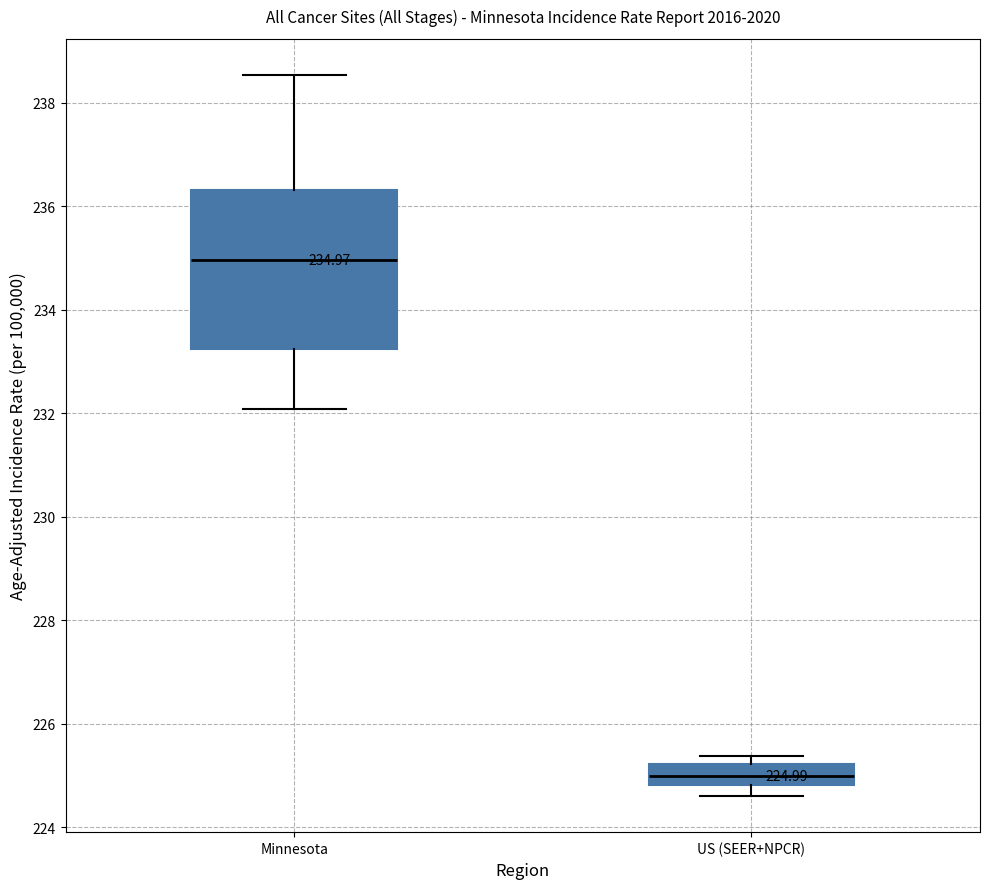

Comparing the boxes themselves (not the whiskers), which one is the tallest?

Minnesota